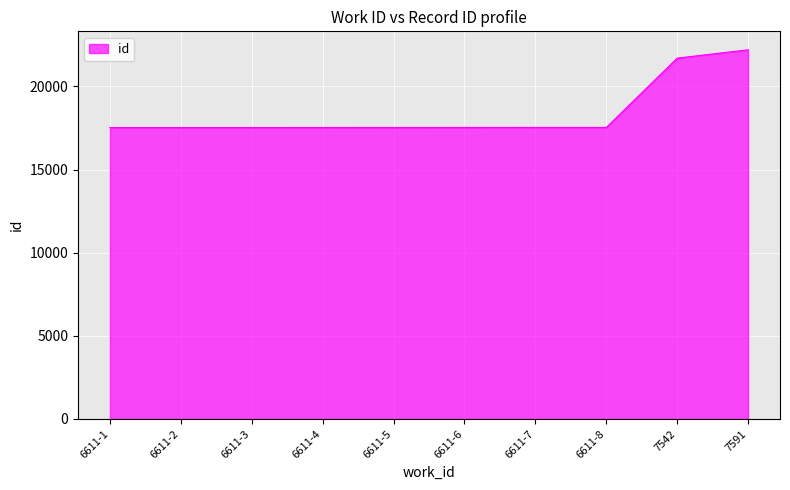

What is the smallest value displayed?

17526